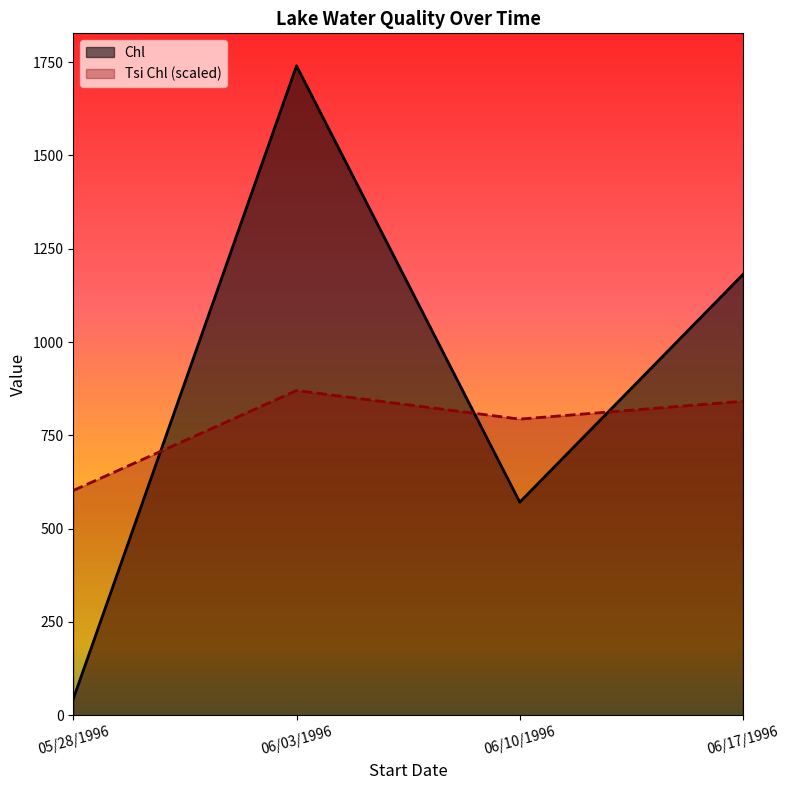

What is the maximum value for Chl?

1740.0